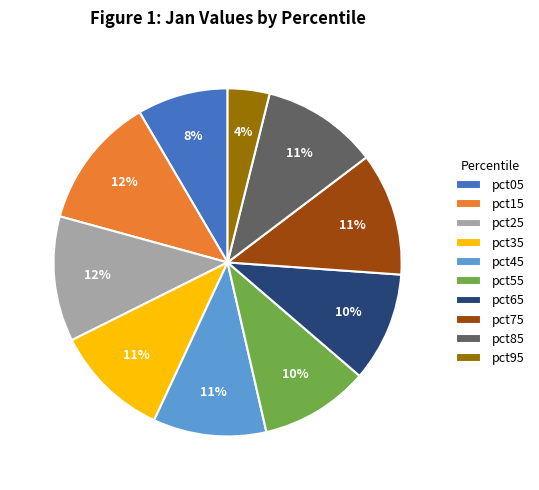

Is pct95 the majority of the pie?

No